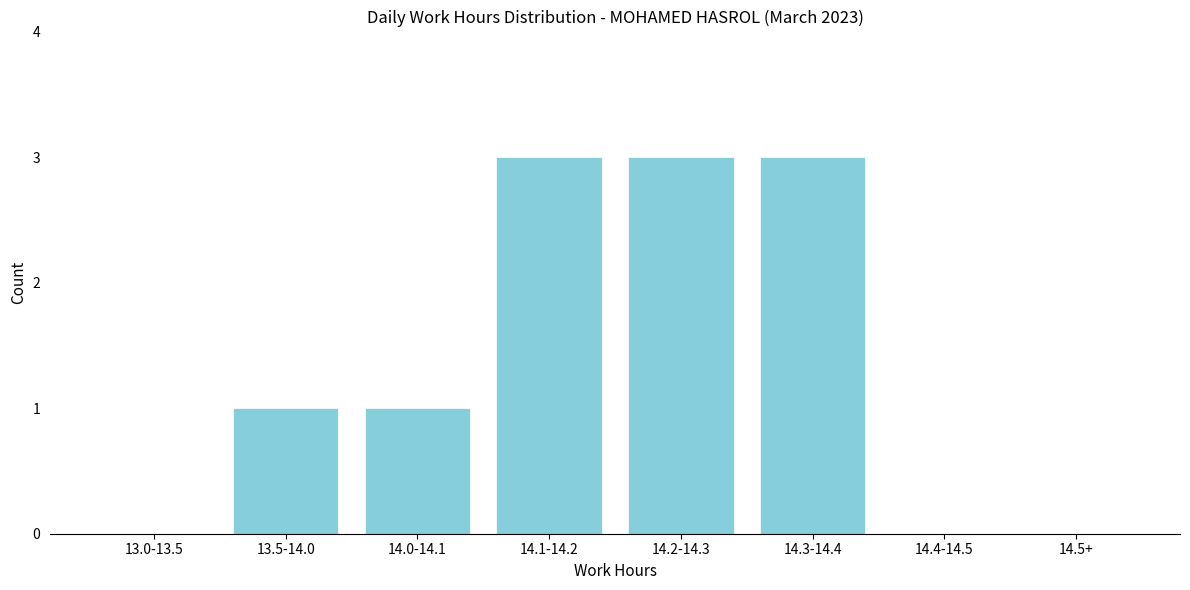

Reading left to right, extract all data points from this chart.

13.0-13.5=0	13.5-14.0=1	14.0-14.1=1	14.1-14.2=3	14.2-14.3=3	14.3-14.4=3	14.4-14.5=0	14.5+=0